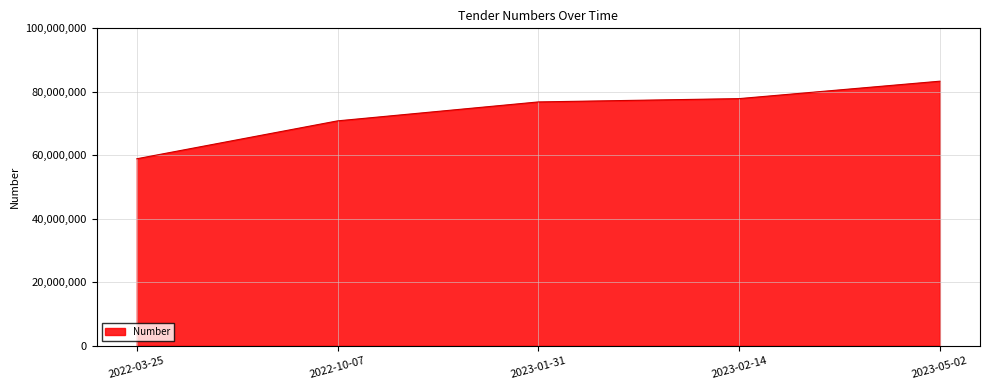

What is the change in value from 2022-03-25 to 2023-02-14?

+18944666